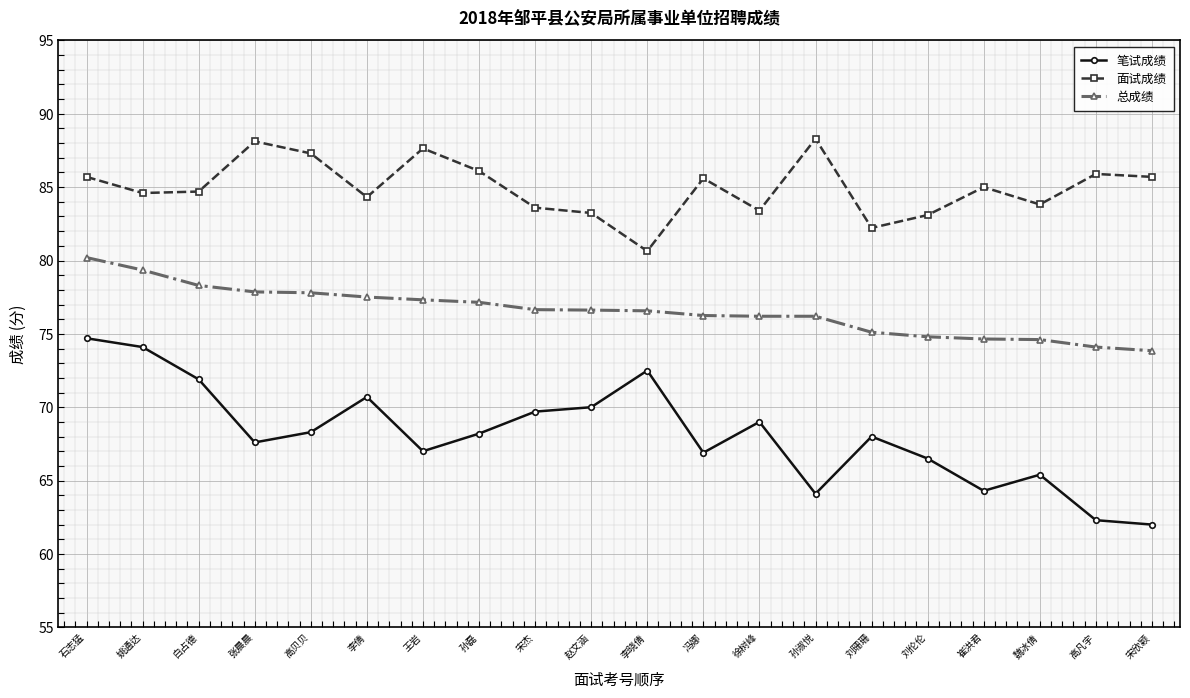

In 笔试成绩, how many points are lower than both neighbors (excluding endpoints)?

5